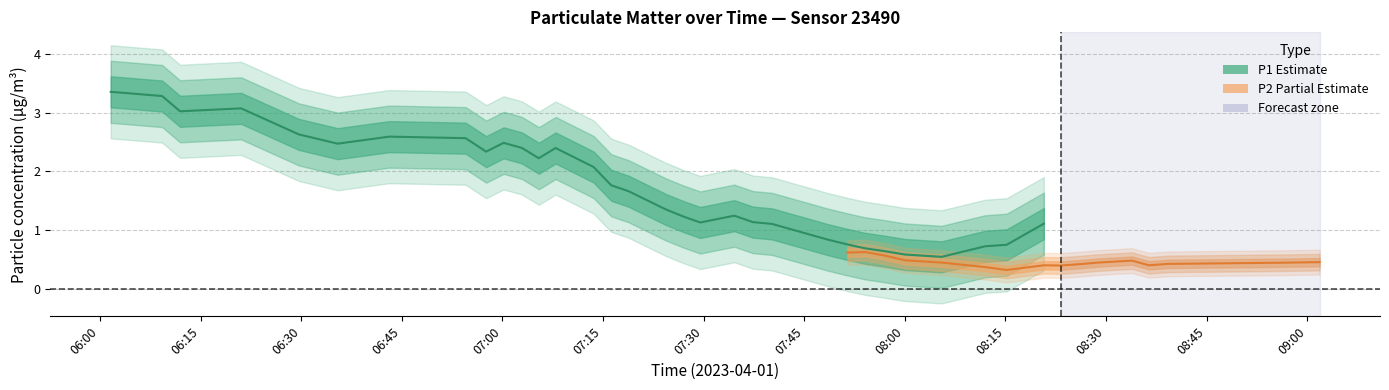

Which series changed the most between 2023-04-01T06:04:02 and 2023-04-01T06:54:31?

P1